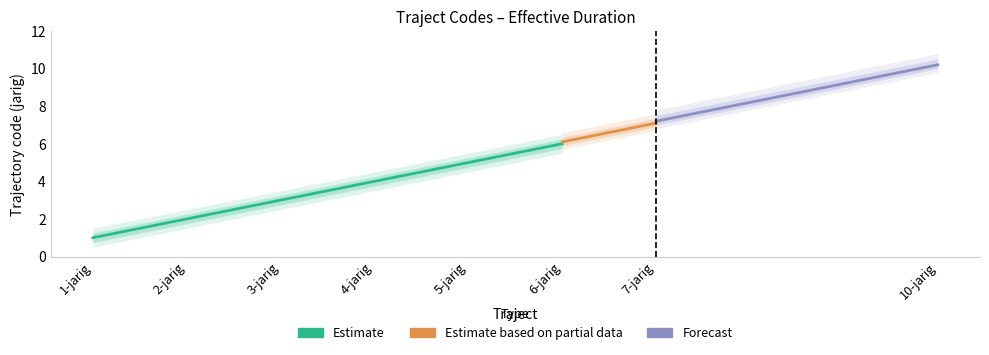

True or false: Estimate based on partial data has more than 2 points higher than both neighbors.

False